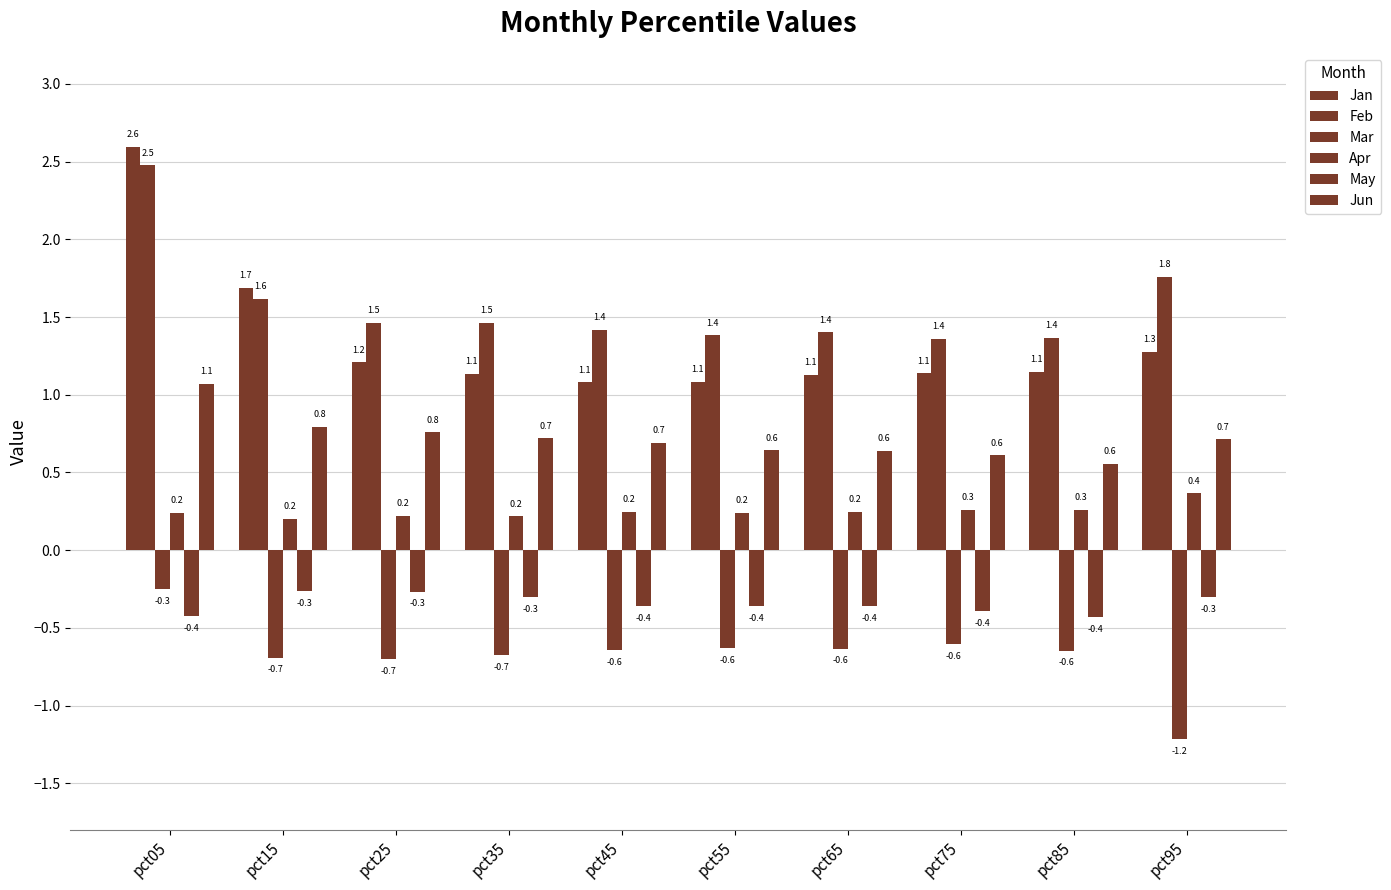

What is the spread (max minus min) of values at pct45?

2.1